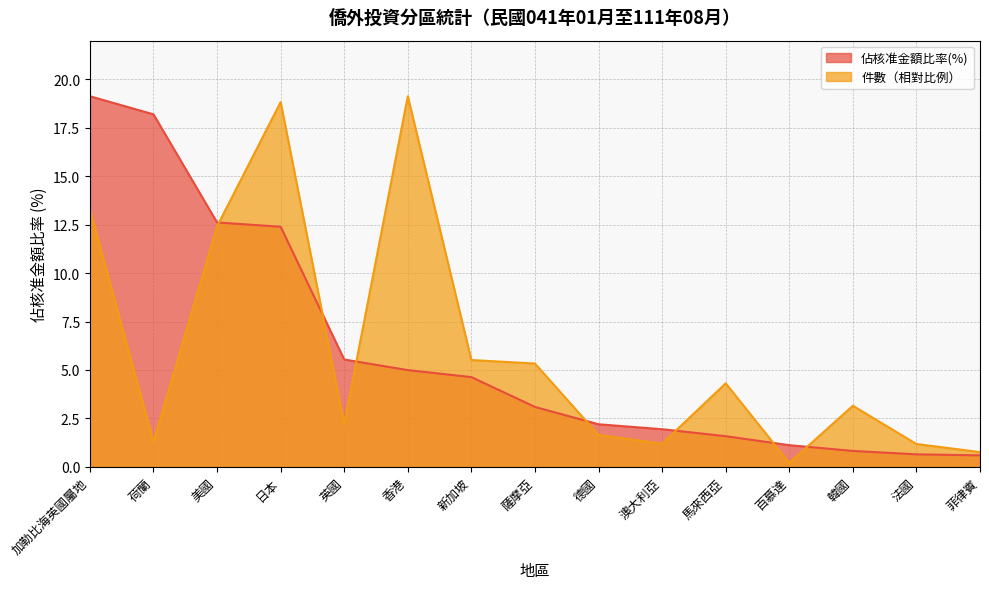

Where is 核准金額(千美元) nearest to the value 9?

日本